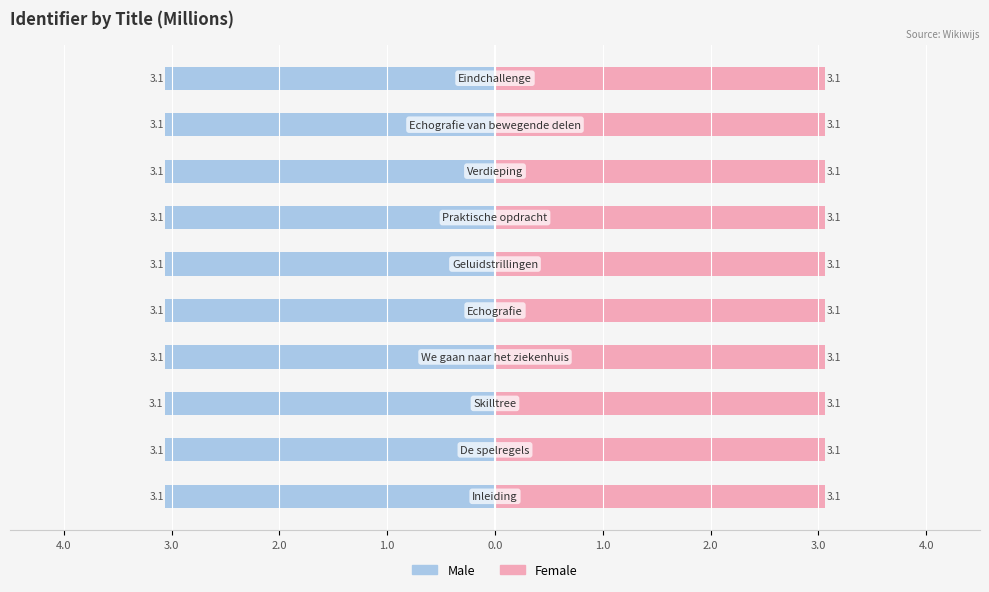

What is the lowest value of the Female series?

3.1